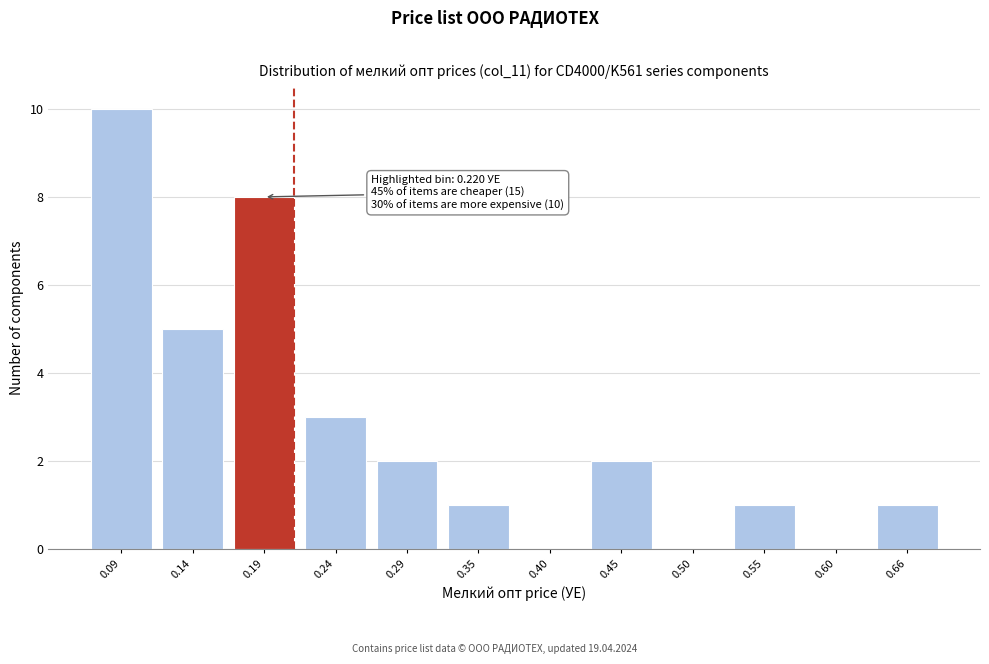

Reading left to right, extract all data points from this chart.

0.09=10	0.14=5	0.19=8	0.24=3	0.29=2	0.35=1	0.40=0	0.45=2	0.50=0	0.55=1	0.60=0	0.66=1